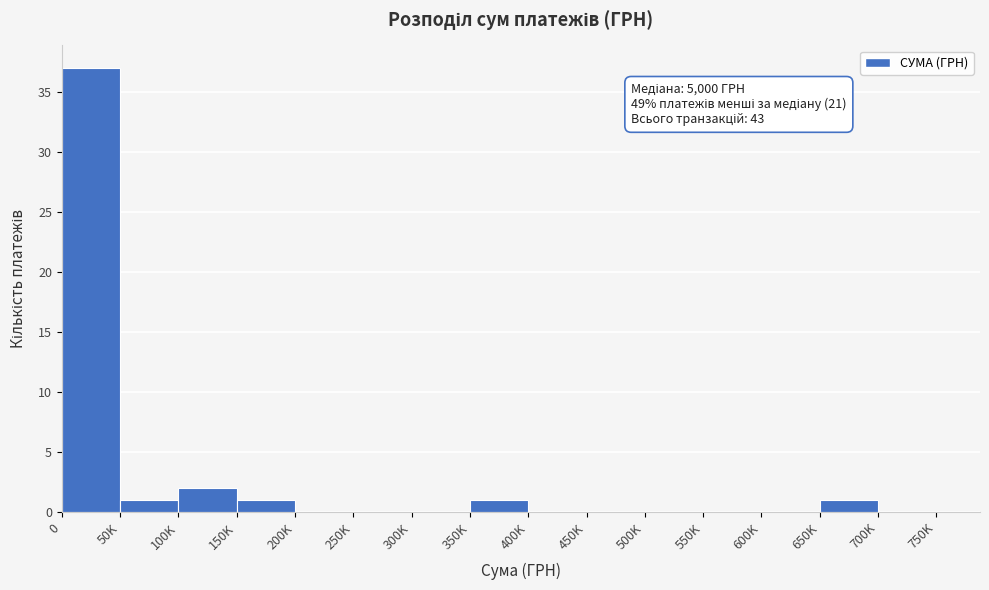

Reading right to left, extract all data points from this chart.

700K=0	650K=1	600K=0	550K=0	500K=0	450K=0	400K=0	350K=1	300K=0	250K=0	200K=0	150K=1	100K=2	50K=1	0=37